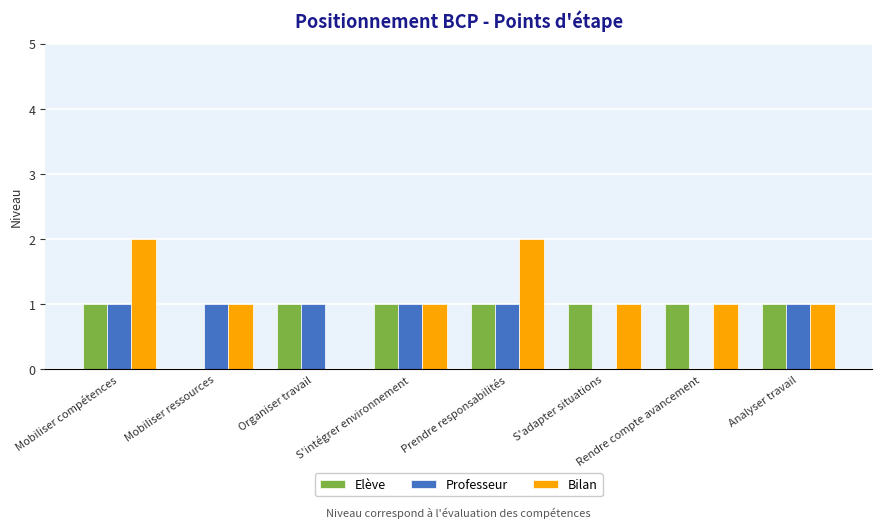

Which series has the largest total across all categories?

Bilan